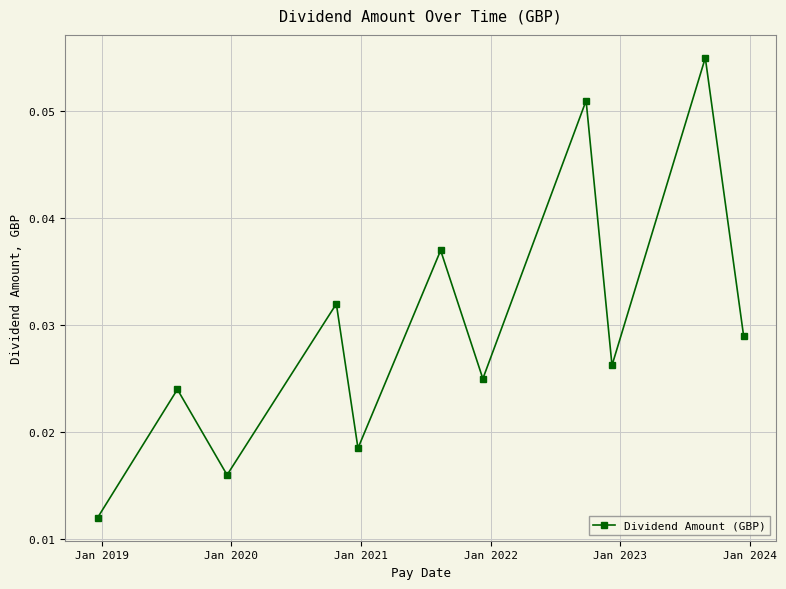

Count the values in the range 0 to 1.

11